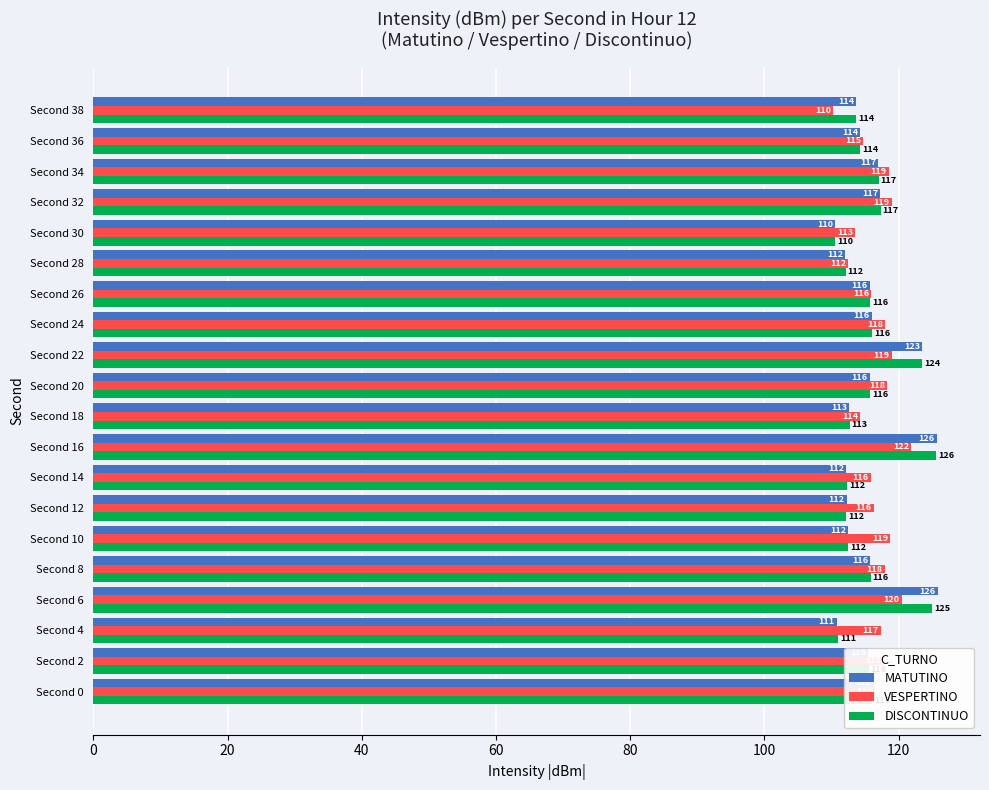

What is the greatest value displayed?

125.8